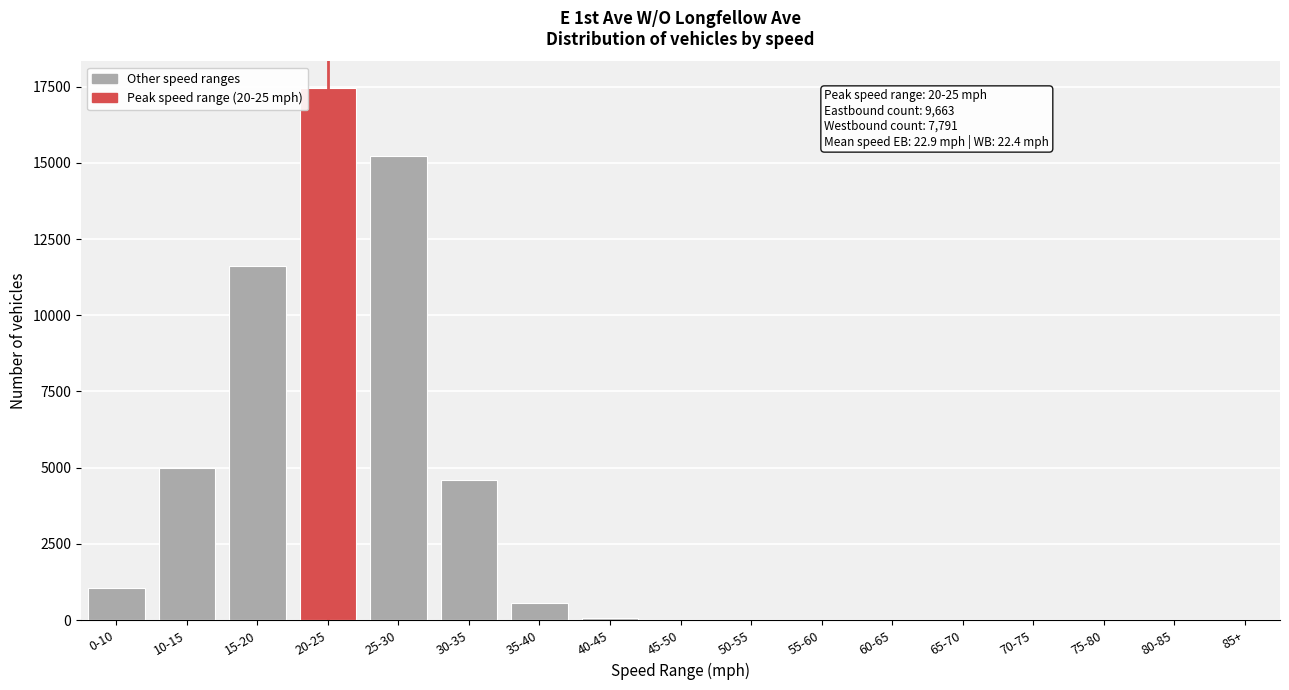

What is the sum of all values?

55628